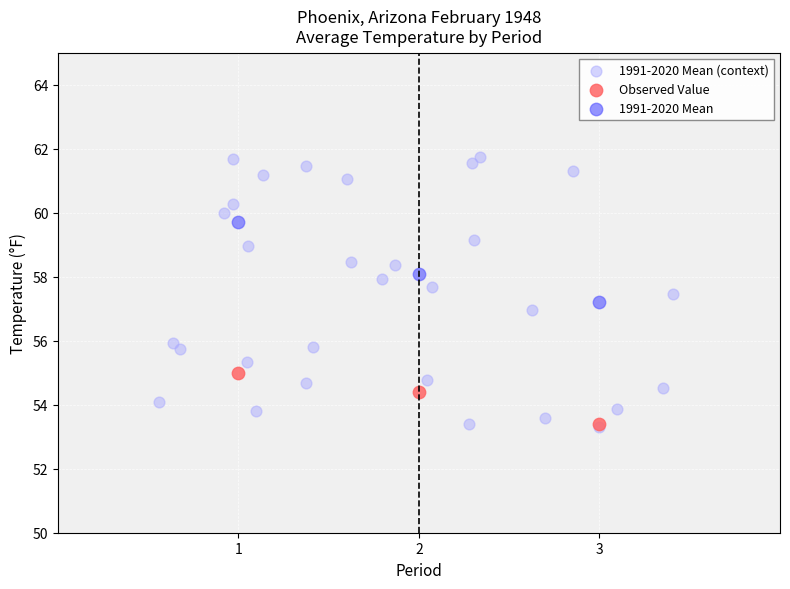

Which series reaches the maximum Y coordinate?

1991-2020 Mean (context)